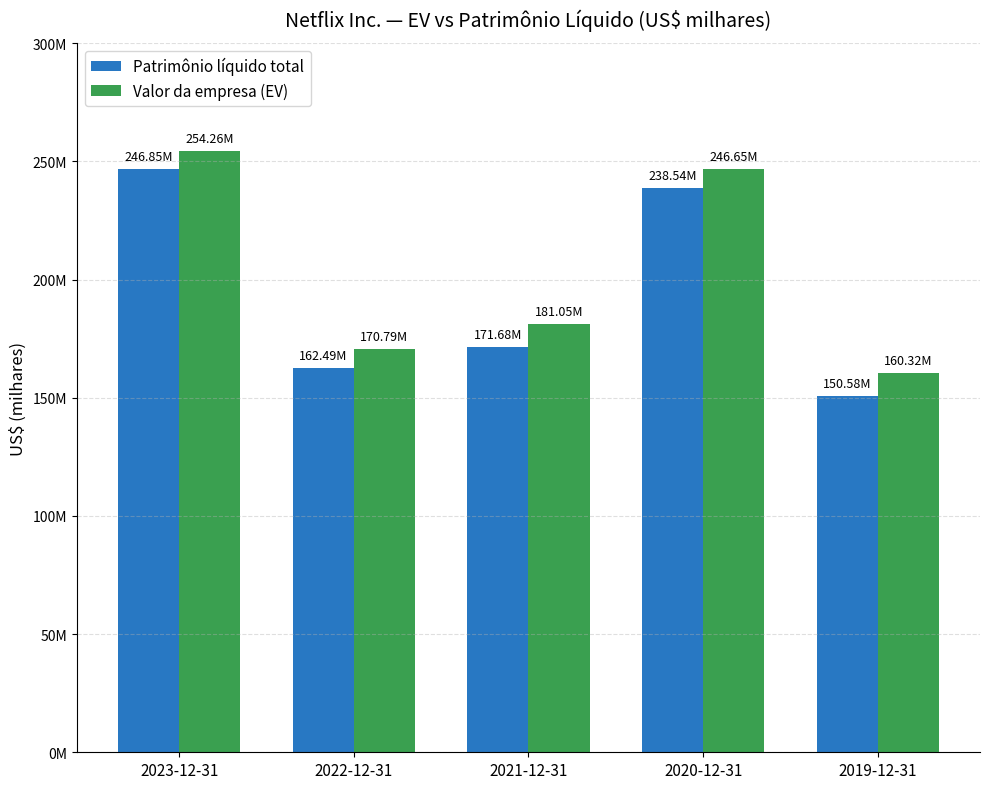

At which category is the sum across all series the highest?

2023-12-31